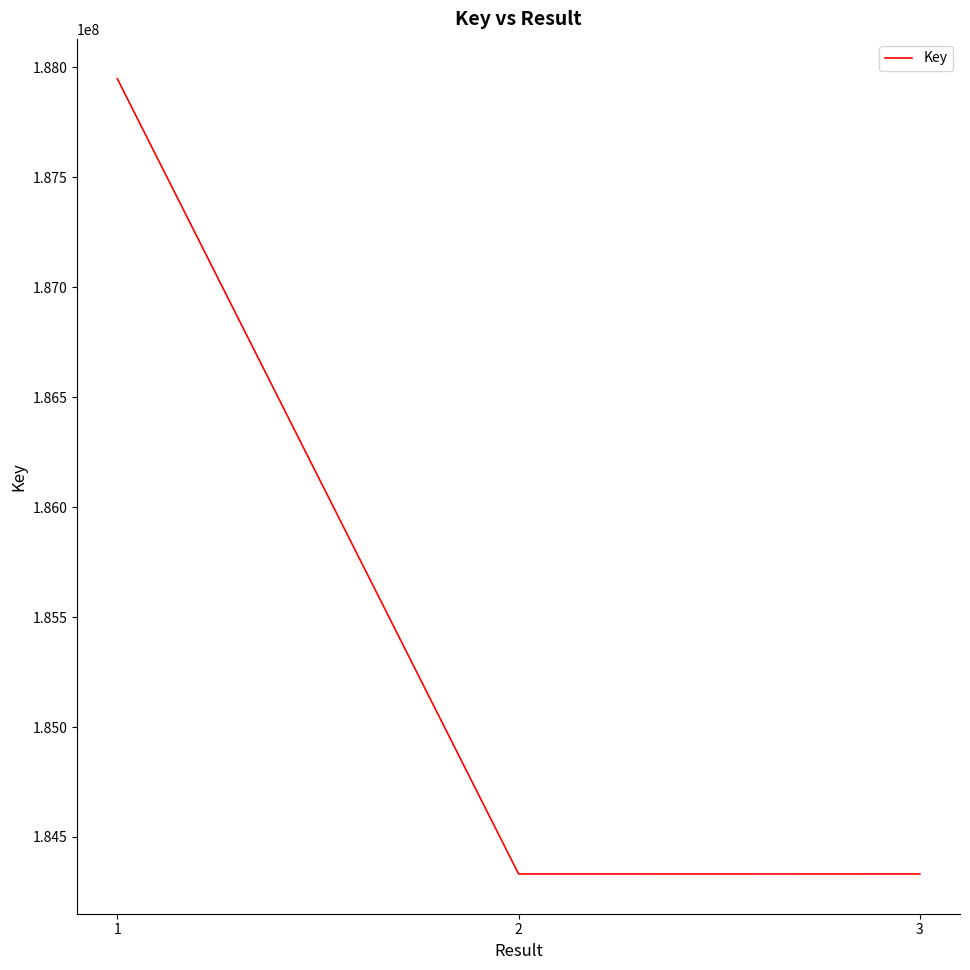

What is the sum of all values?

556611717